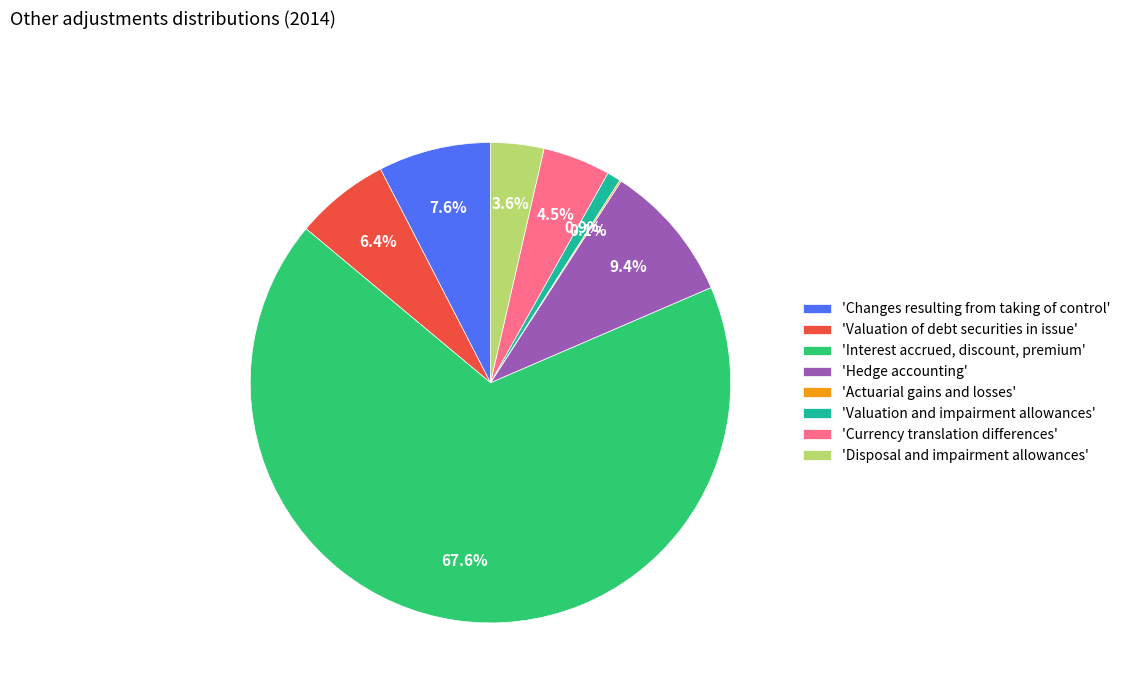

Which category has the biggest portion of the pie?

'Interest accrued, discount, premium'